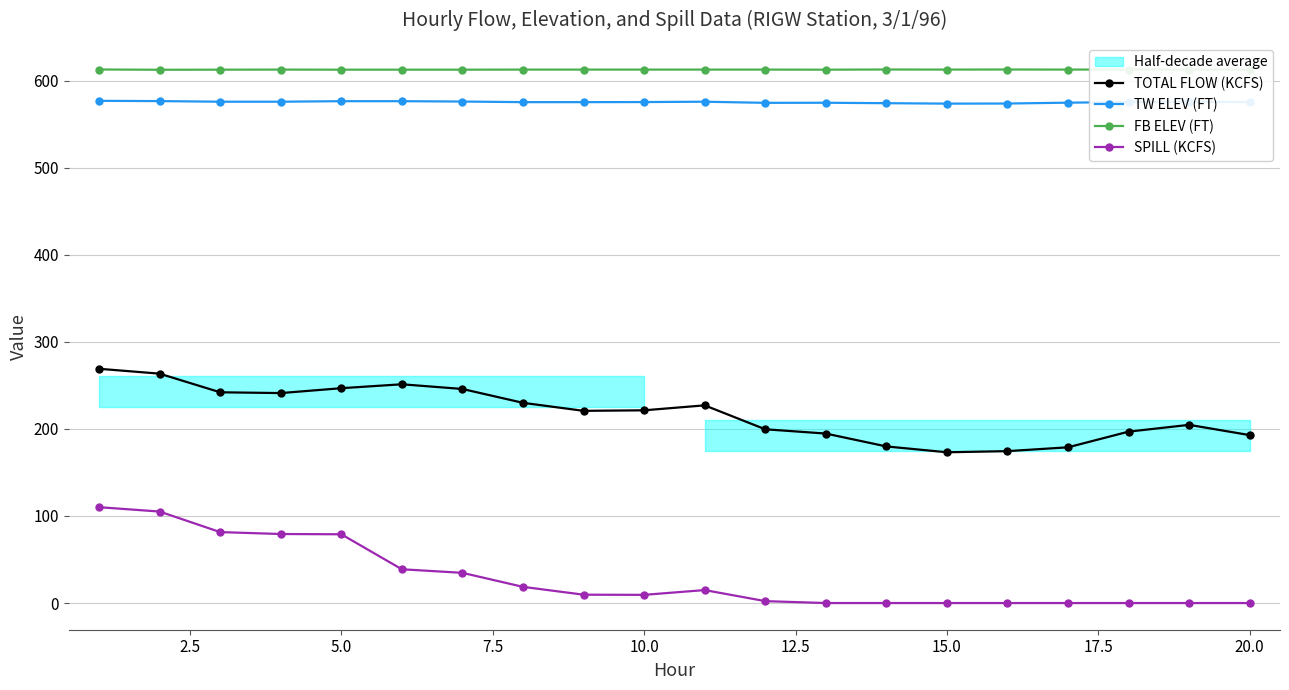

What are all the series names shown in the legend?

TOTAL FLOW (KCFS), TW ELEV (FT), FB ELEV (FT), SPILL (KCFS)